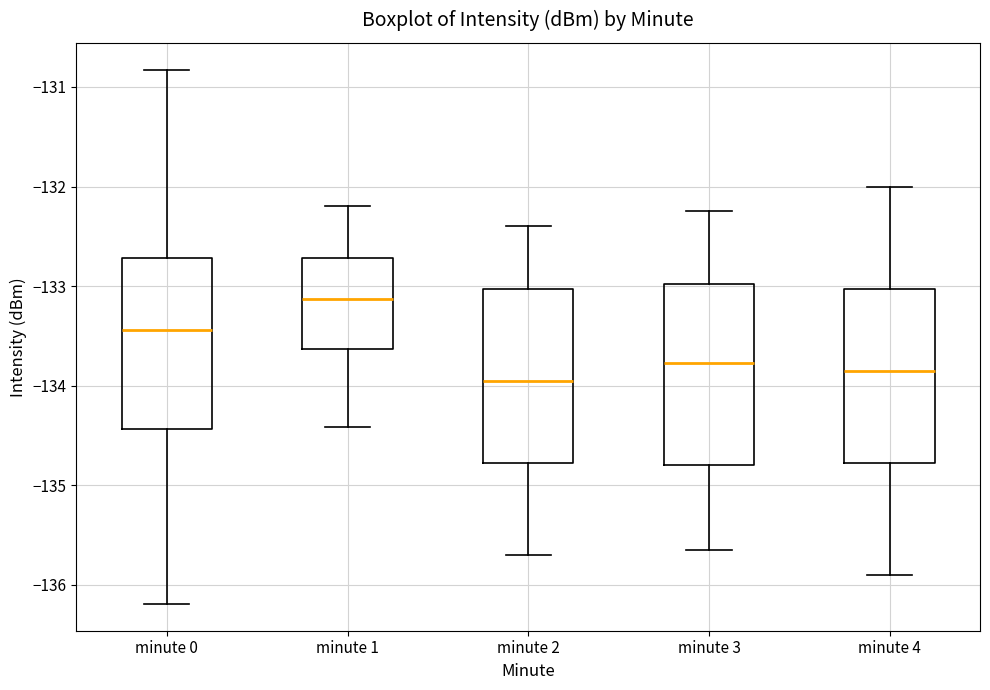

Where is the lower edge of the box for minute 4 on the y-axis? The values are not printed on the chart, so give them approximately, as read against the axis.

-134.8